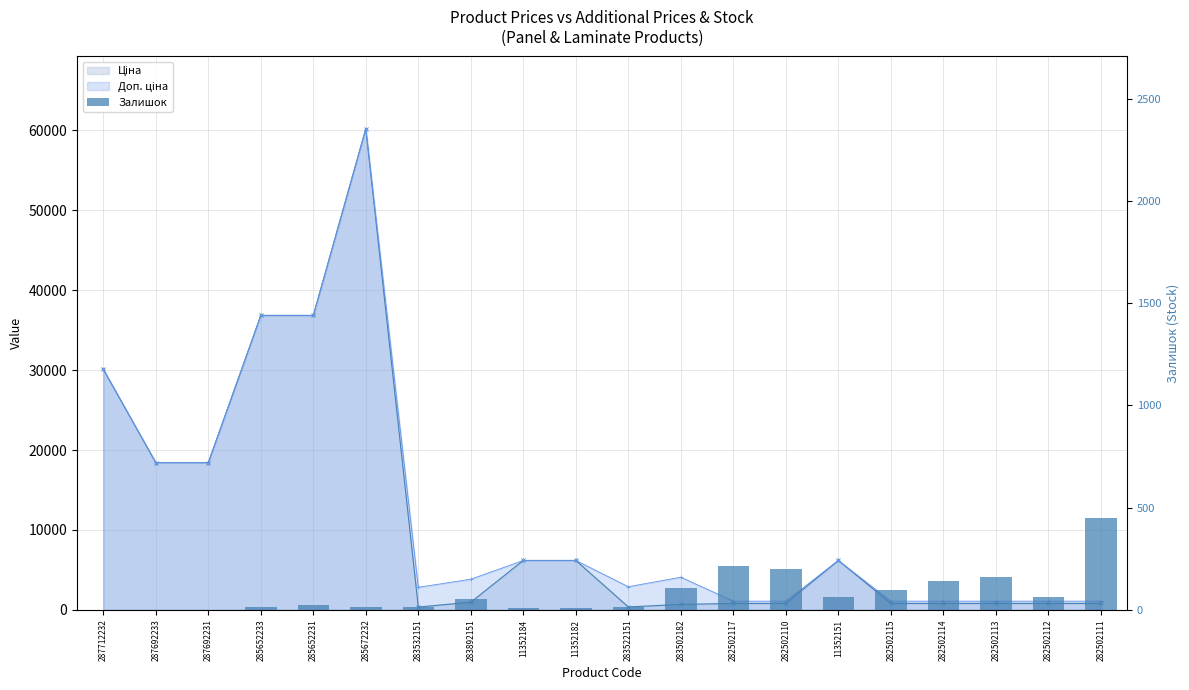

The chart shows a value of 65 at 11352151. True or false?

True